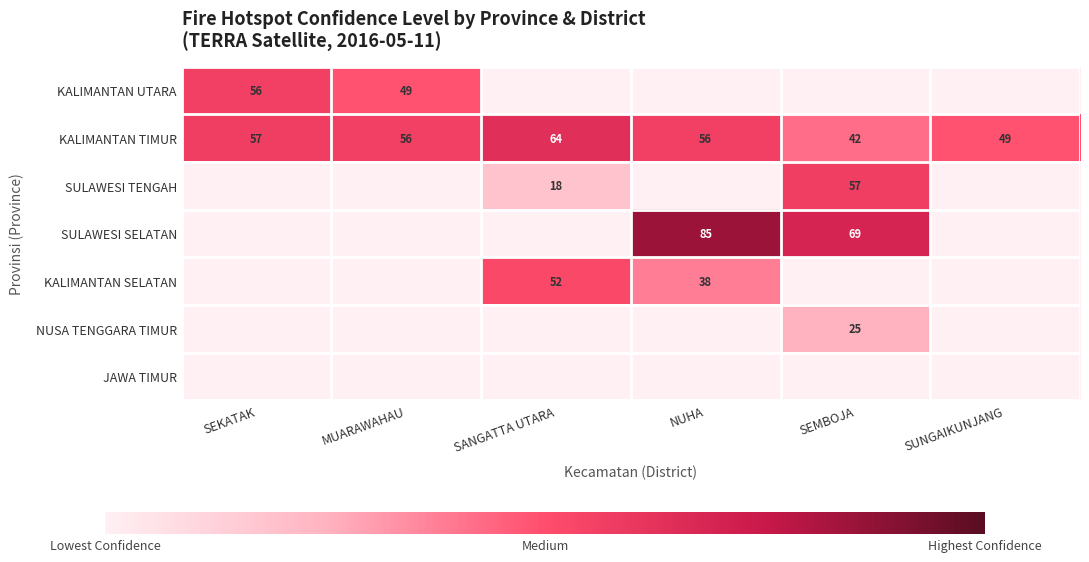

The value of KALIMANTAN SELATAN at SANGATTA UTARA is 52. True or false?

True